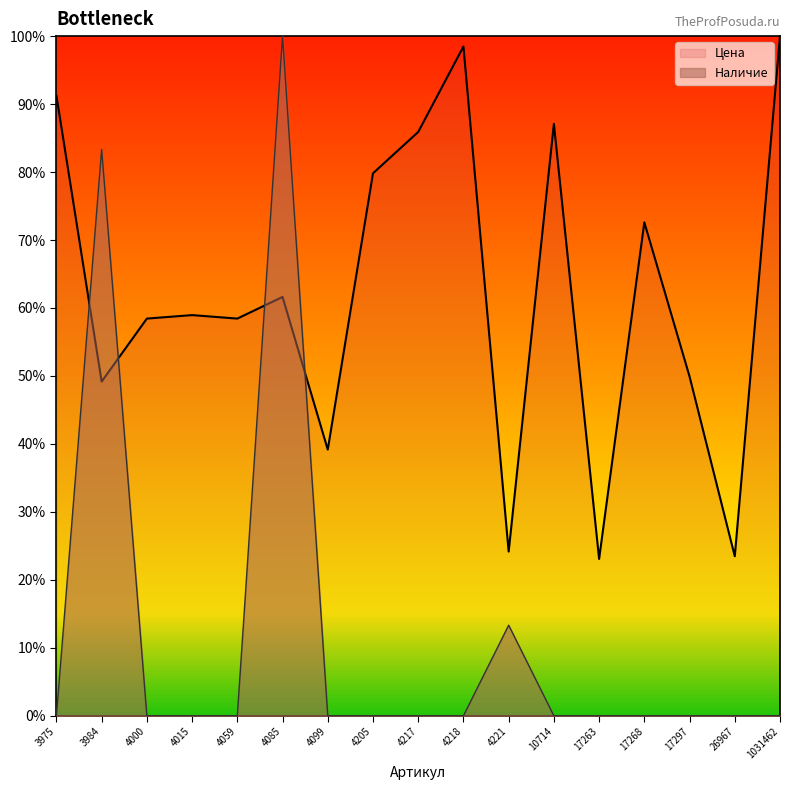

Which series has the largest range (max minus min)?

Наличие